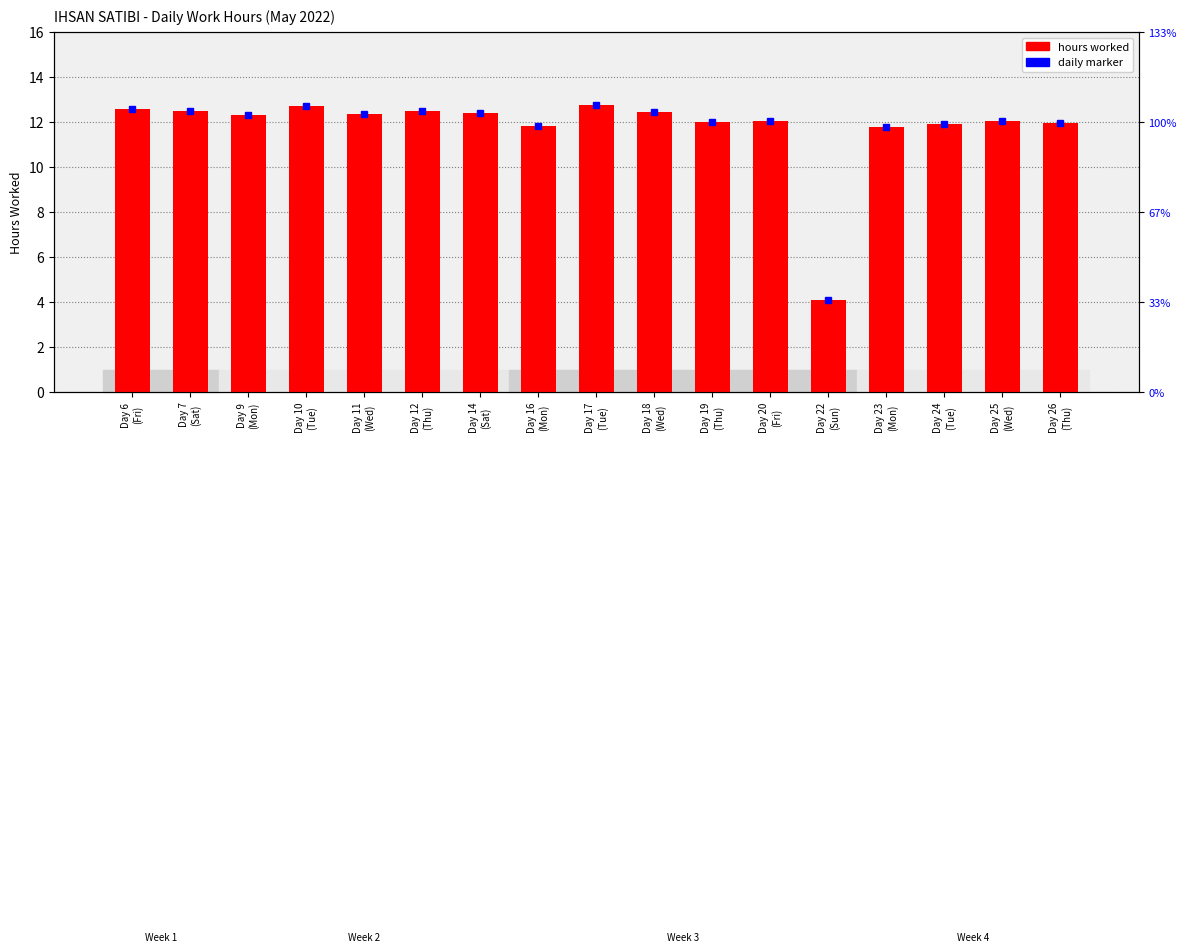

What is the approximate value at Day 10
(Tue)?

12.7